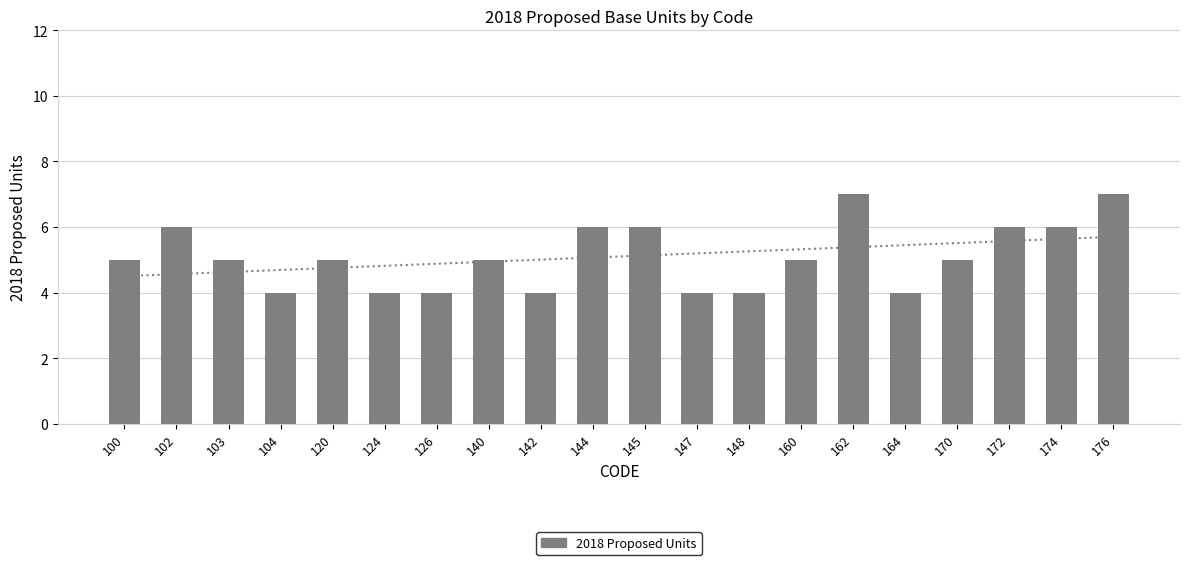

Which category has the highest value across all series?

162